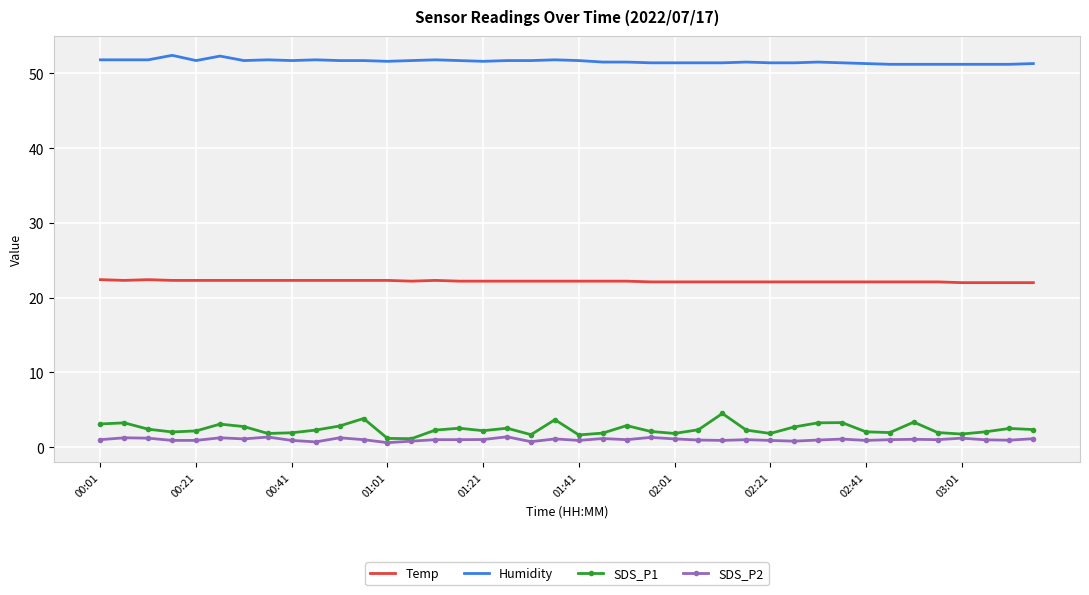

What is the difference between the maximum and minimum values in the SDS_P1 series?

3.4